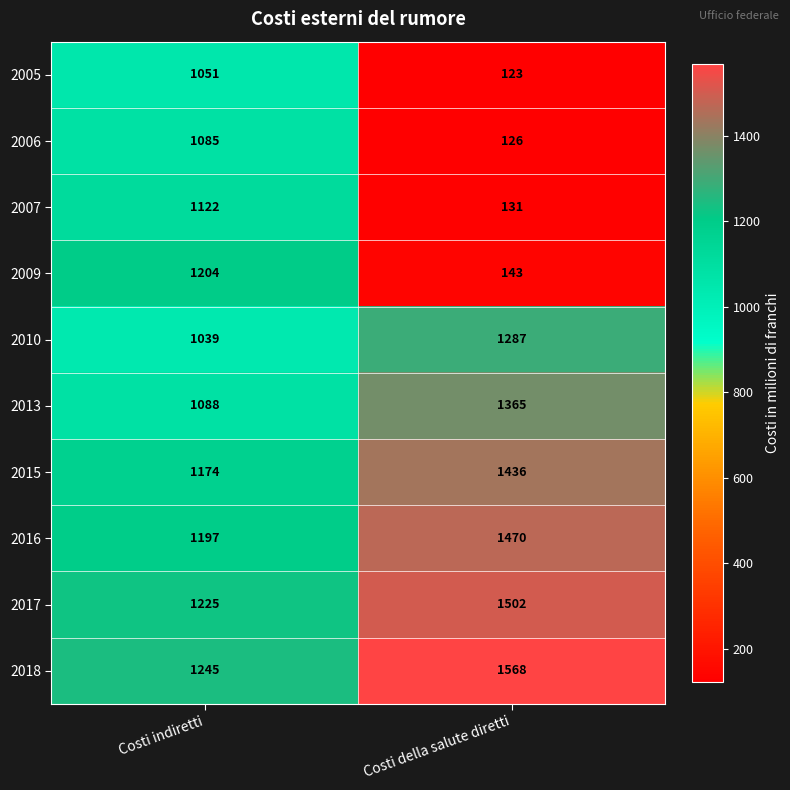

What is the total value across all series at Costi indiretti?

11430